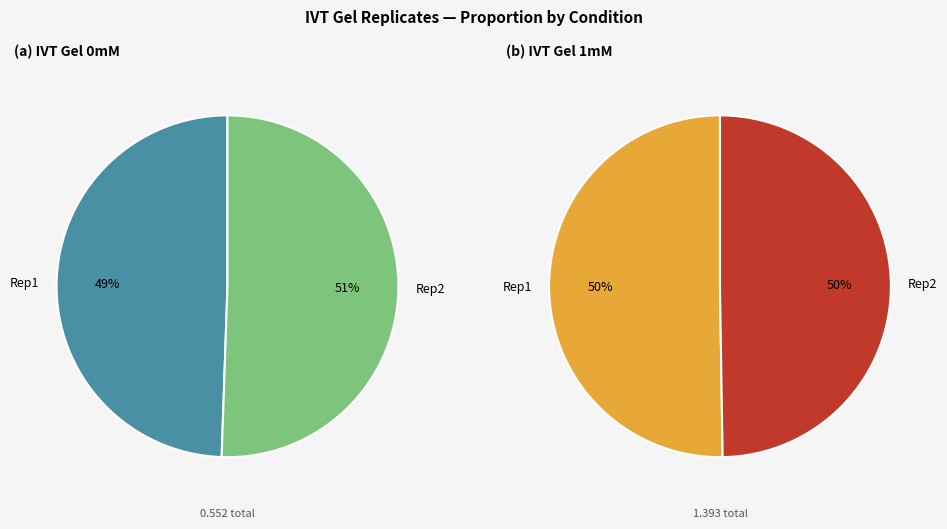

Which has a higher value, Rep1 or Rep2?

Rep2